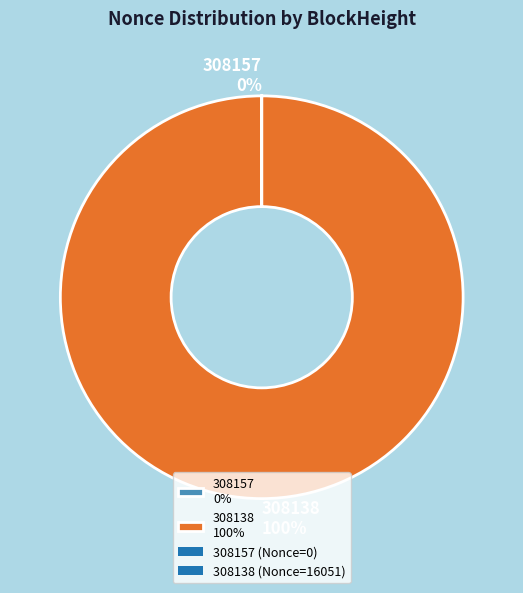

Is there a majority slice in this chart?

Yes